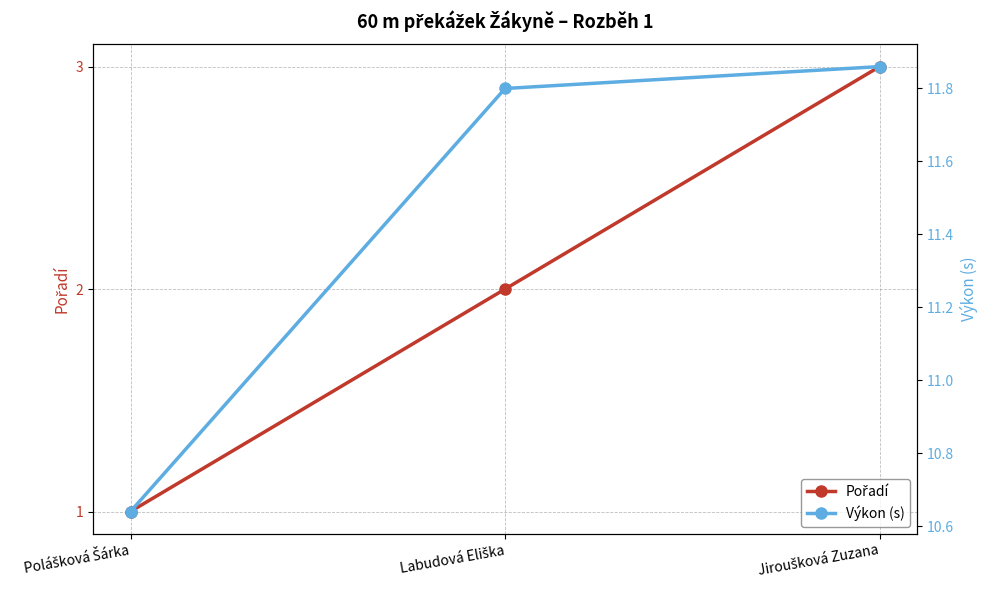

Where does the Výkon (s) series first go above 11?

Labudová Eliška